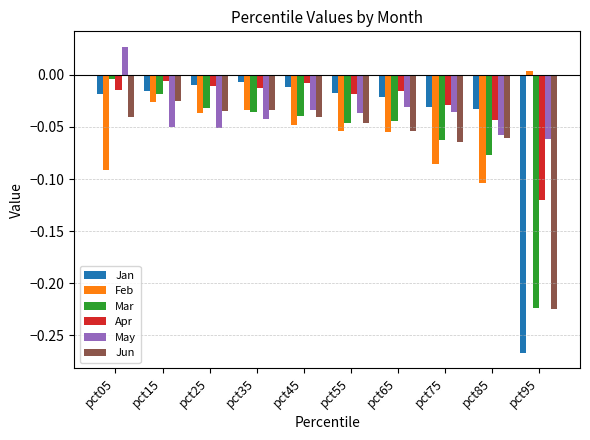

How many bars are there in total?

60